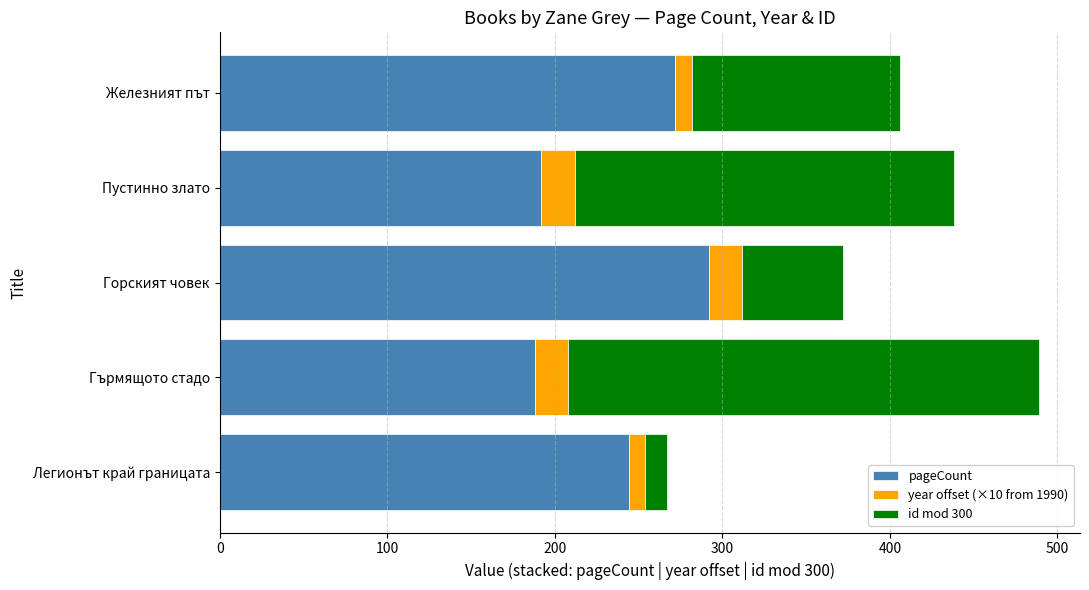

The value of pageCount at Пустинно злато is 192. True or false?

True